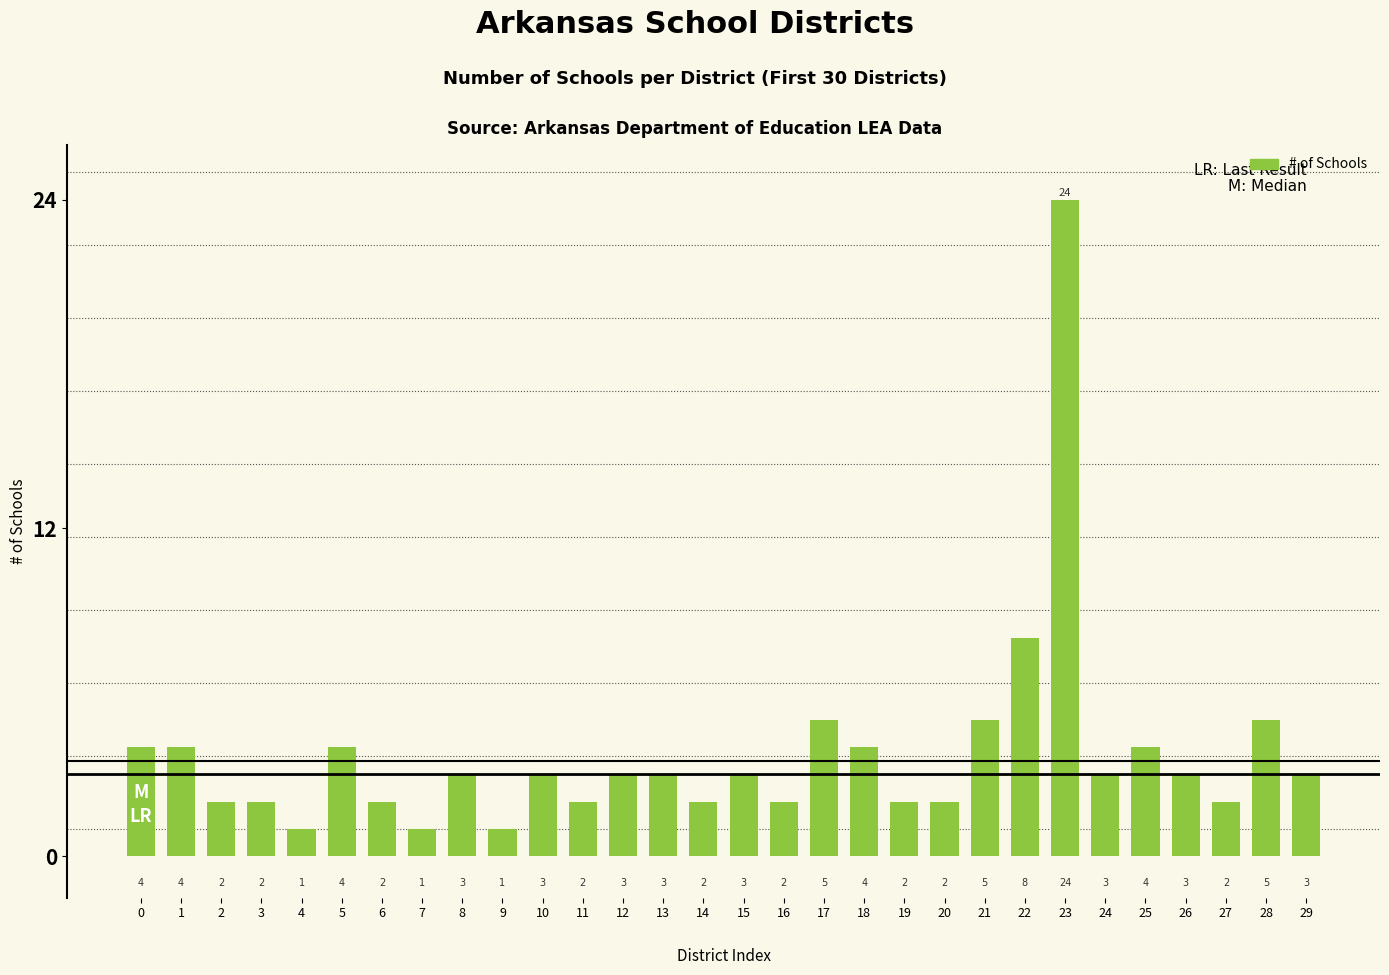

What is the value of the 6th bar from the left?

4